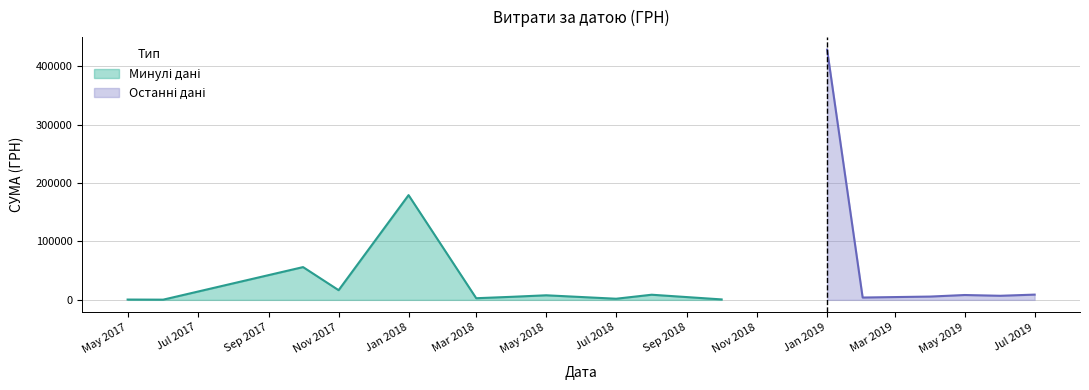

True or false: the data has more than 1 interior local peaks.

True